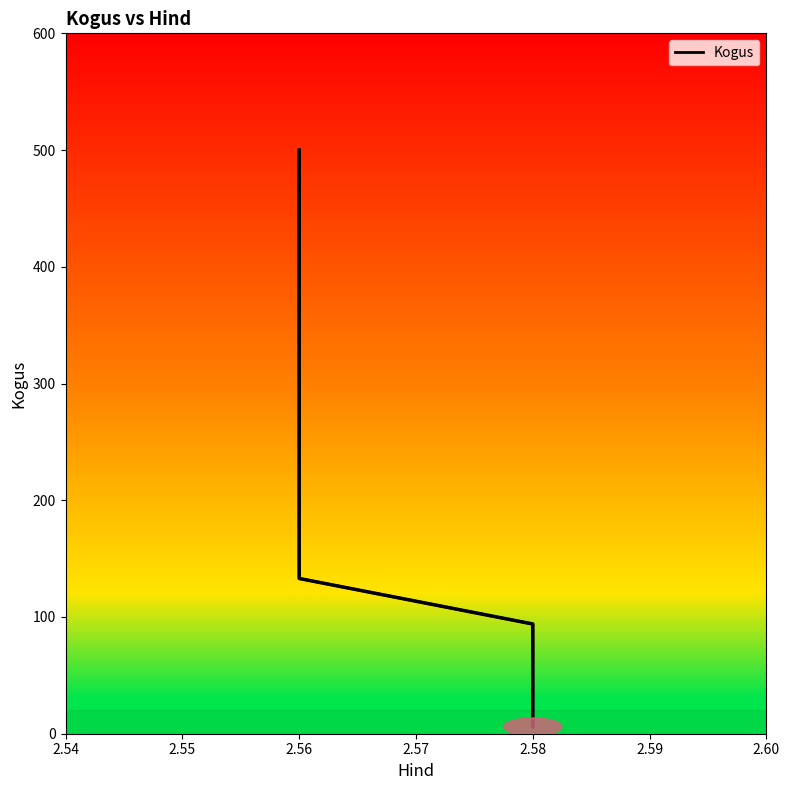

What is the difference between the values at 2.54 and 2.55?

367